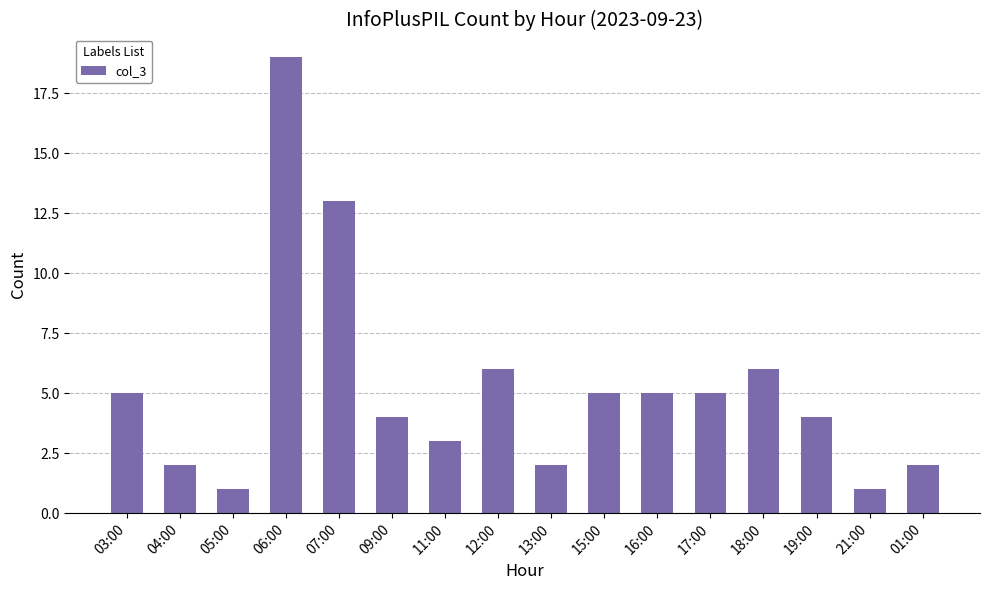

What is the value of the 15th bar from the left?

1